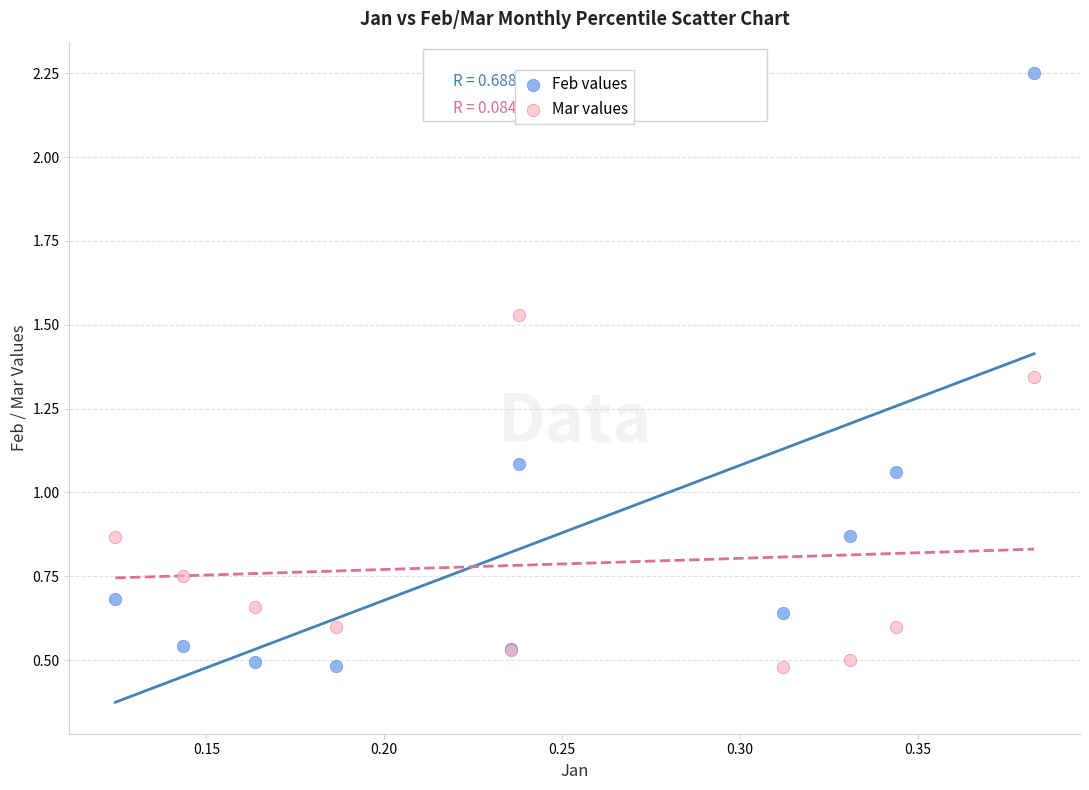

What are all the series names shown in the legend?

Feb values, Mar values